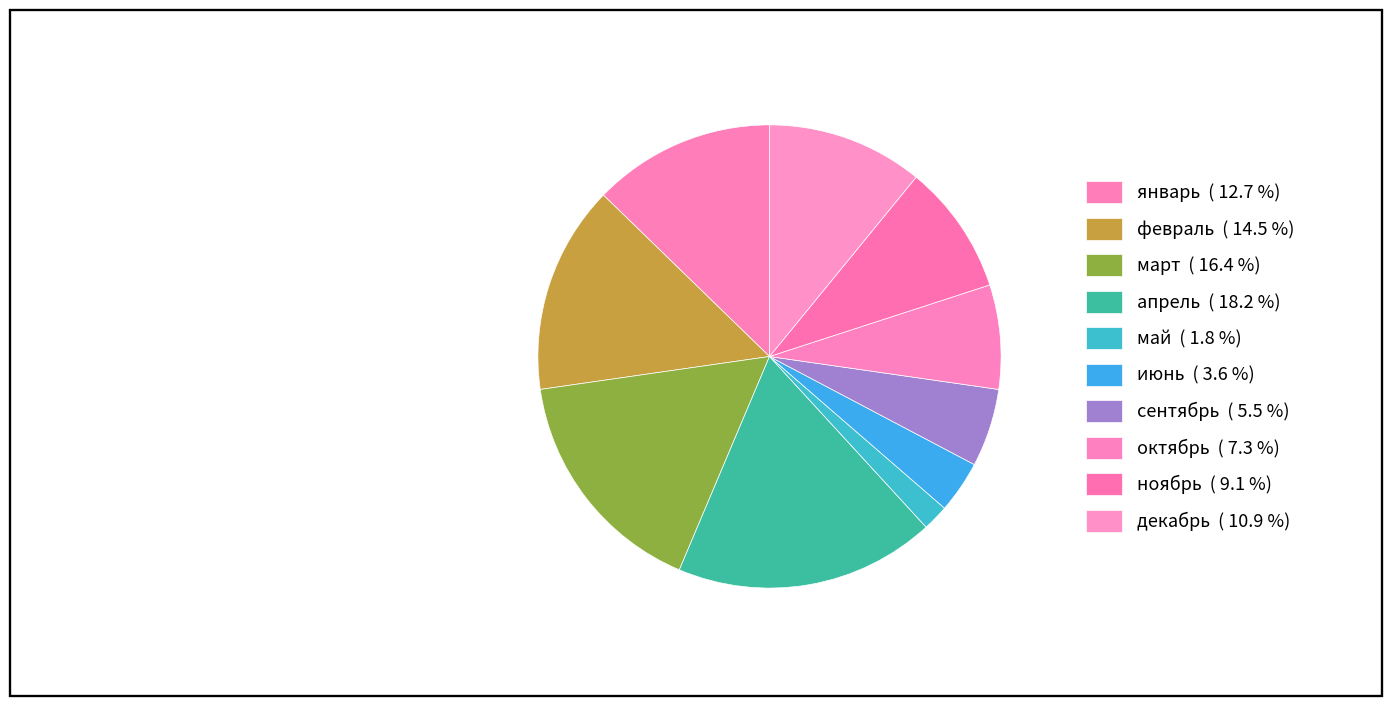

Which category has the biggest portion of the pie?

апрель